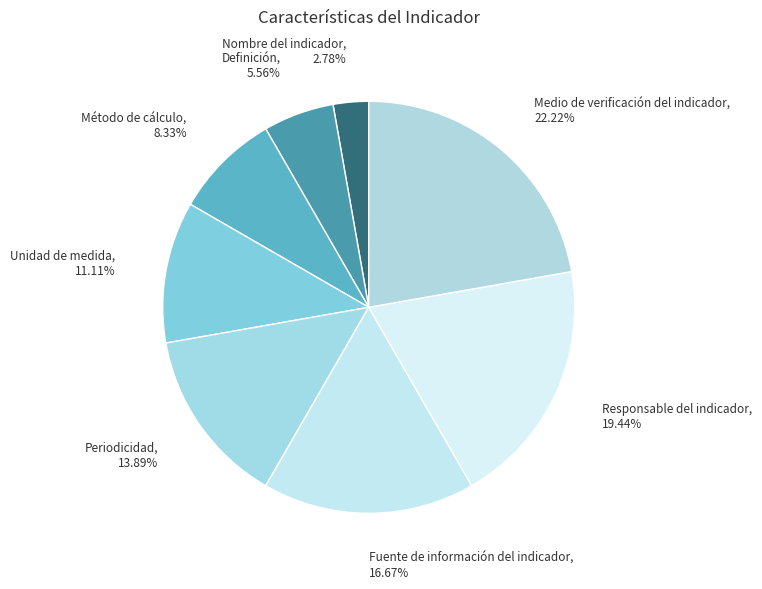

How many segments does this pie chart have?

8